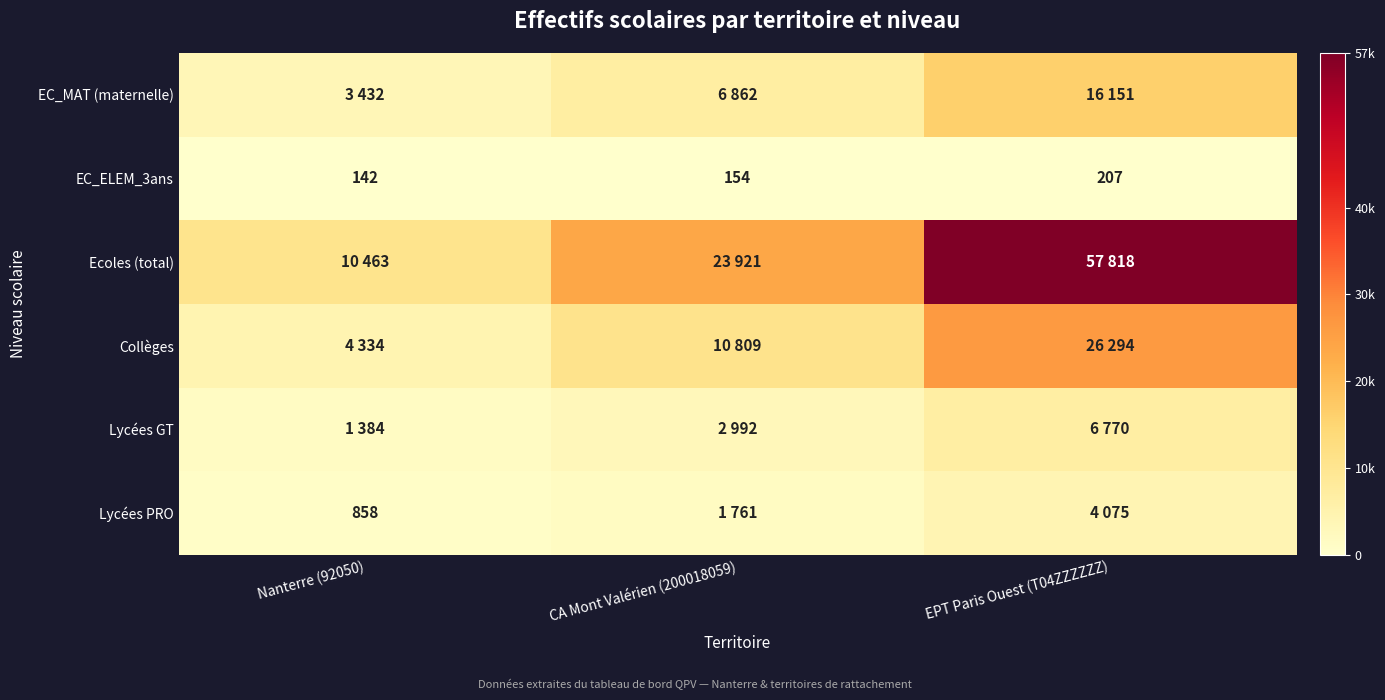

Between CA Mont Valérien (200018059) and Nanterre (92050), which is larger?

CA Mont Valérien (200018059)